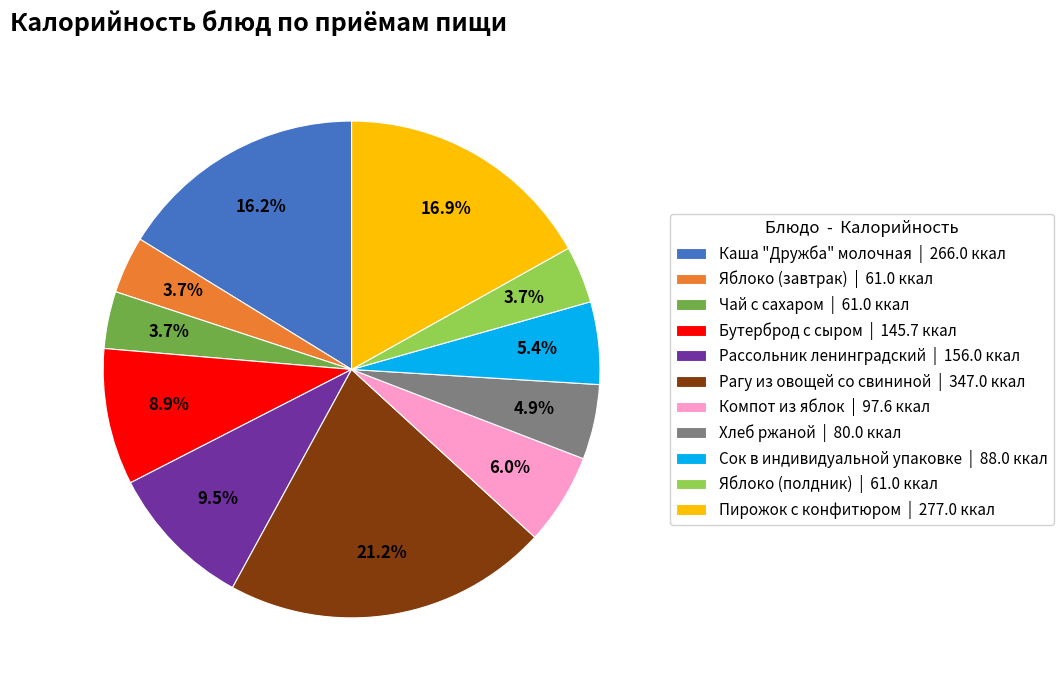

To the nearest percent, what is the combined percentage of Сок в индивидуальной упаковке and Рассольник ленинградский?

15%